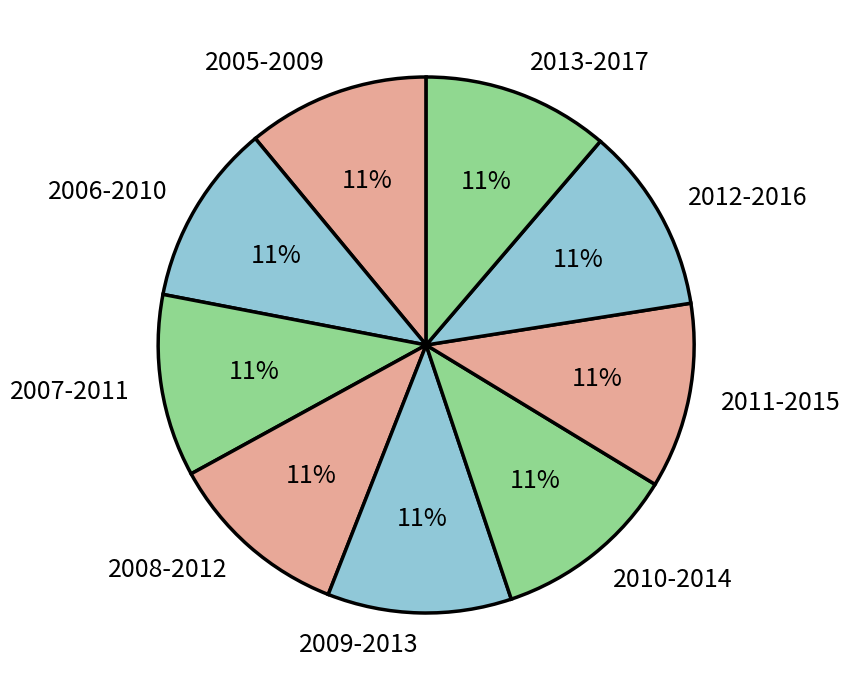

True or false: 2010-2014 accounts for 11% of the total.

True